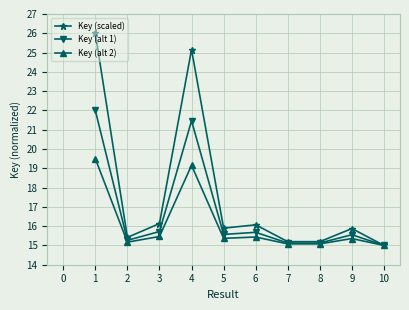

The Key (alt 2) series shows 19.5 at 1. True or false?

True